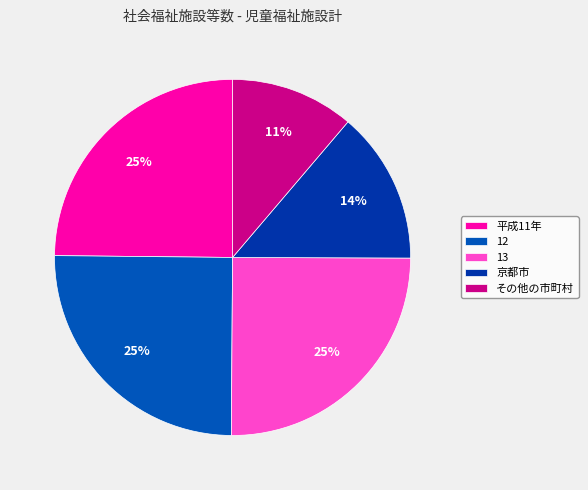

Does 京都市 represent more than half of the total?

No